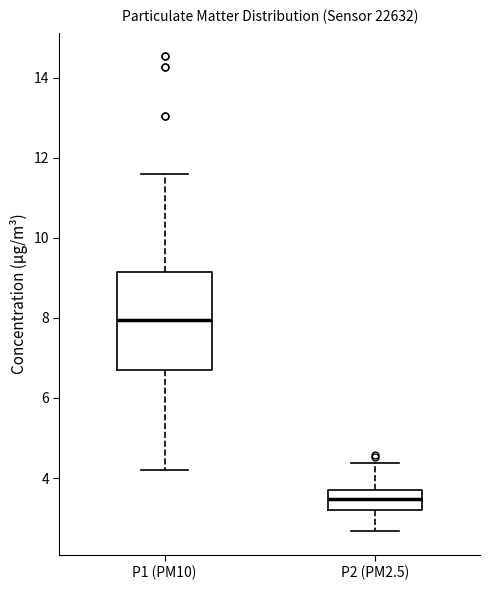

Reading left to right, transcribe this box plot: for each box, give where its median line is, the range the box spans, and where its two whiskers end, as read against the y-axis. The values are not printed on the chart, so give them approximately, as read against the axis.

P1 (PM10): median 8.0, box 6.8 to 9.2, whiskers 4.2 to 11.6
P2 (PM2.5): median 3.4, box 3.2 to 3.8, whiskers 2.6 to 4.4